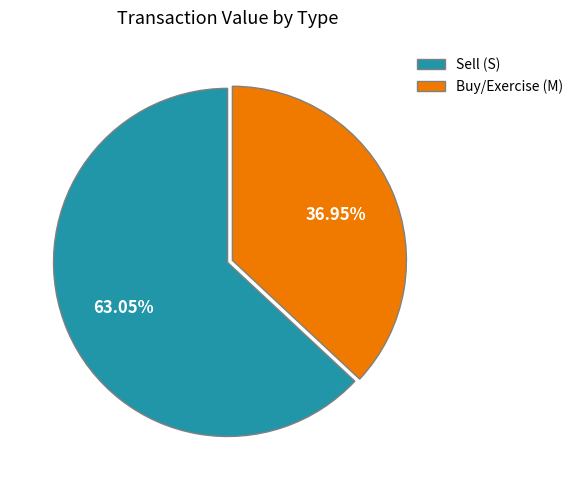

What is the majority slice?

Sell (S)